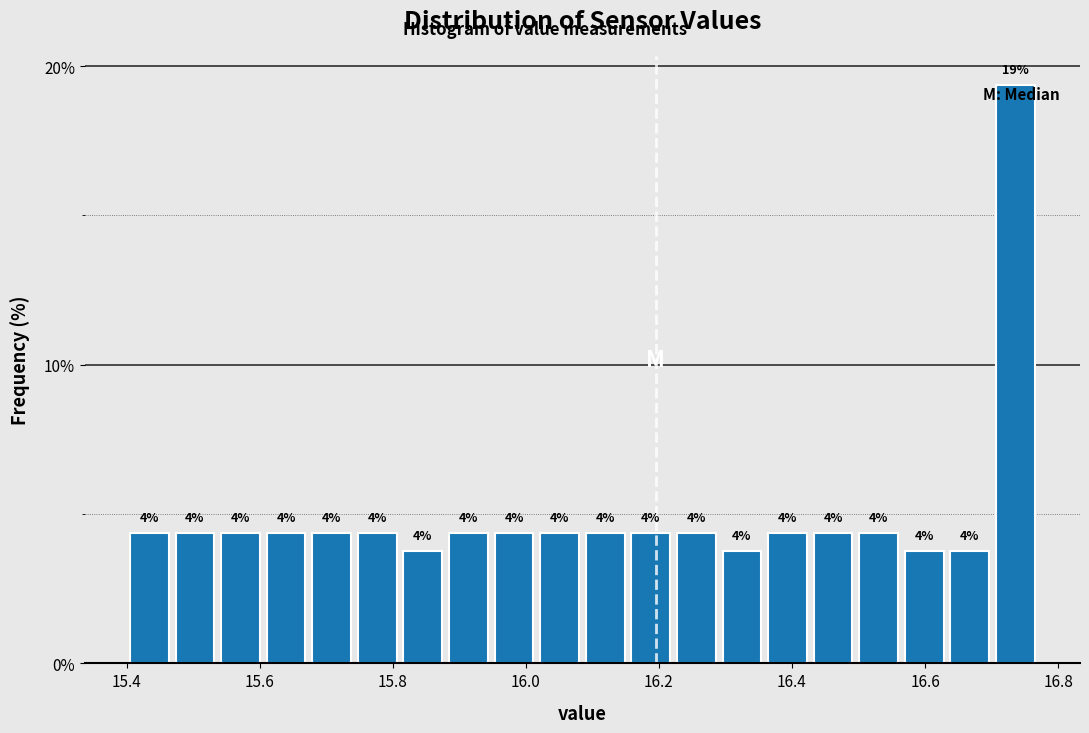

Read against the x-axis, roughly where is the centre of the tallest bar?

16.74